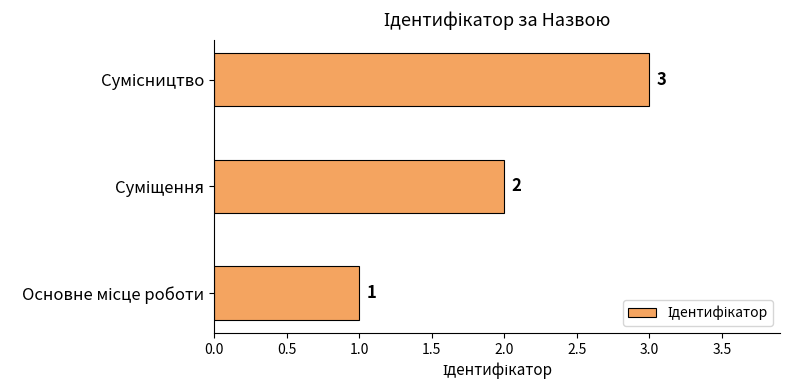

What is the greatest value displayed?

3